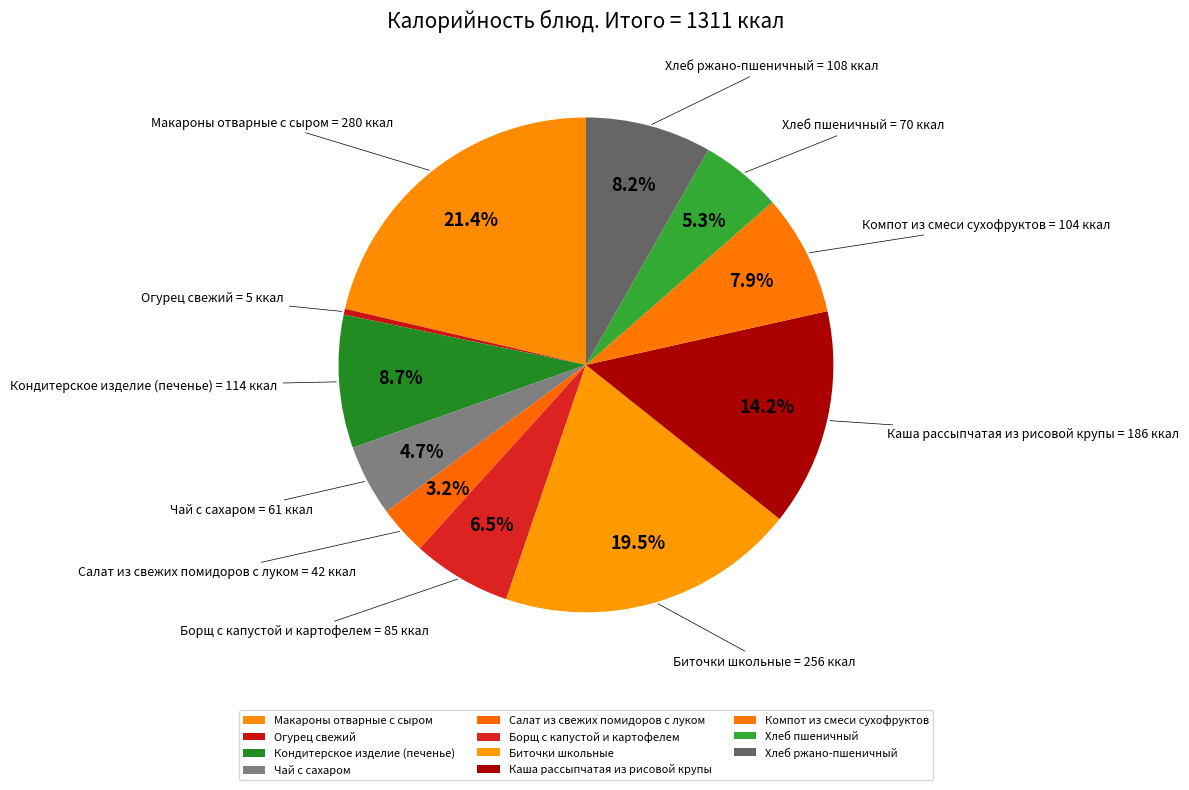

Which category has the biggest portion of the pie?

Макароны отварные с сыром